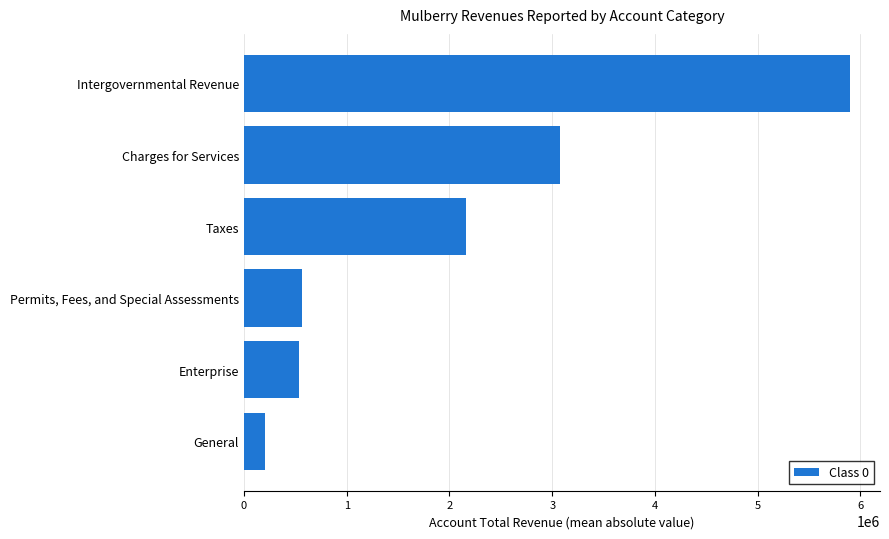

What value does the data have at Enterprise?

532904